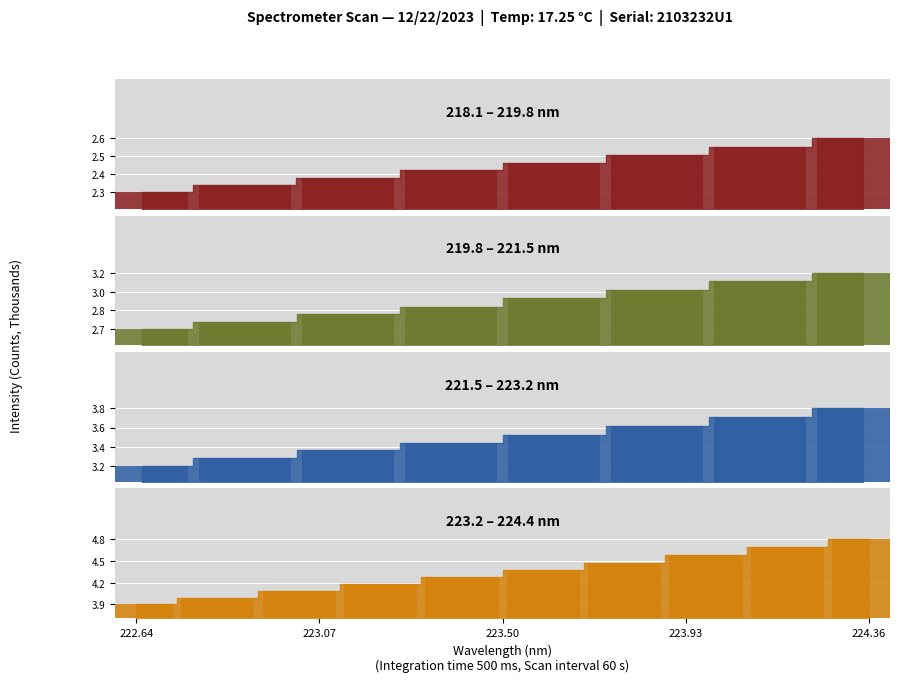

Reading left to right, list all the values displayed in this chart.

0=2270.0	1=2318.6	2=2364.6	3=2417.6	4=2467.1	5=2519.0	6=2575.3	7=2635.2	8=2693.1	9=2750.6	10=2813.8	11=2876.5	12=2945.8	13=3014.3	14=3084.1	15=3152.2	16=3230.1	17=3310.1	18=3385.6	19=3460.2	20=3543.9	21=3629.4	22=3717.7	23=3808.0	24=3901.1	25=3994.1	26=4088.7	27=4187.0	28=4288.1	29=4390.6	30=4493.1	31=4602.1	32=4709.3	33=4823.4